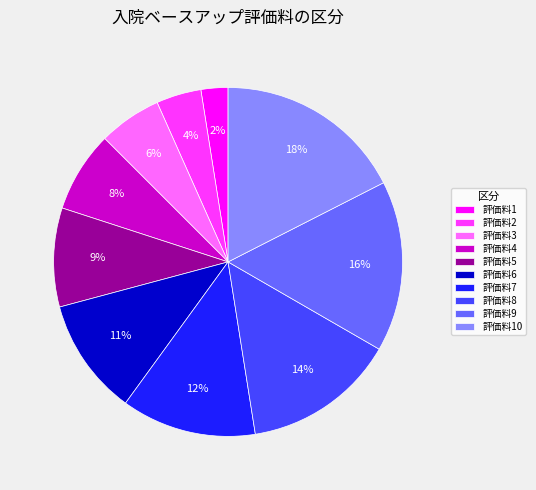

To the nearest percent, what is the average slice percentage?

10%